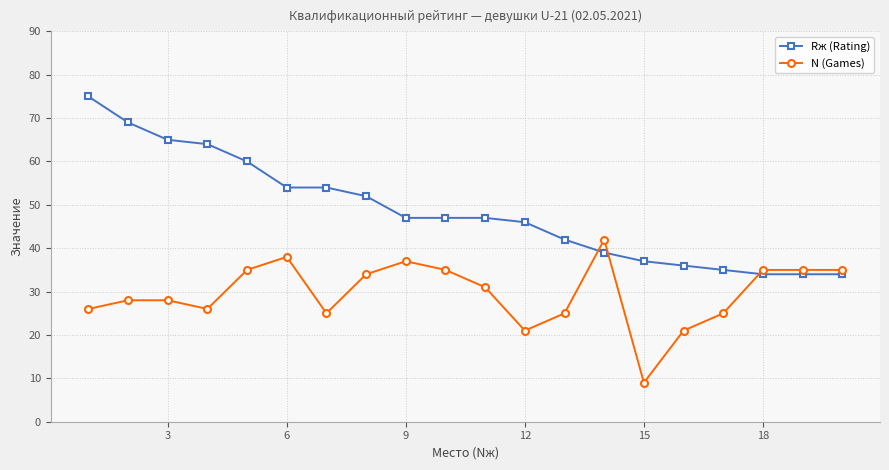

Rank the series by their average value, from lowest to highest.

N (Games), Rж (Rating)